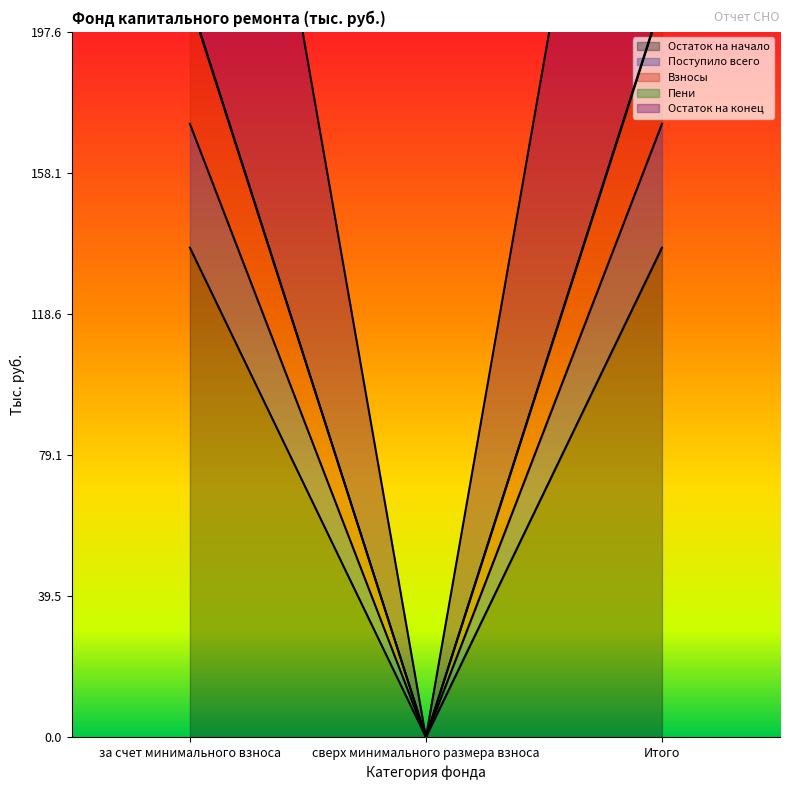

Reading left to right, what are all the values shown in this chart?

Остаток на начало: 137.2	0.0	137.2
Поступило всего: 171.8	0.0	171.8
Взносы: 206.5	0.0	206.5
Пени: 378.4	0.0	378.4
Остаток на конец: 206.2	0.0	206.2